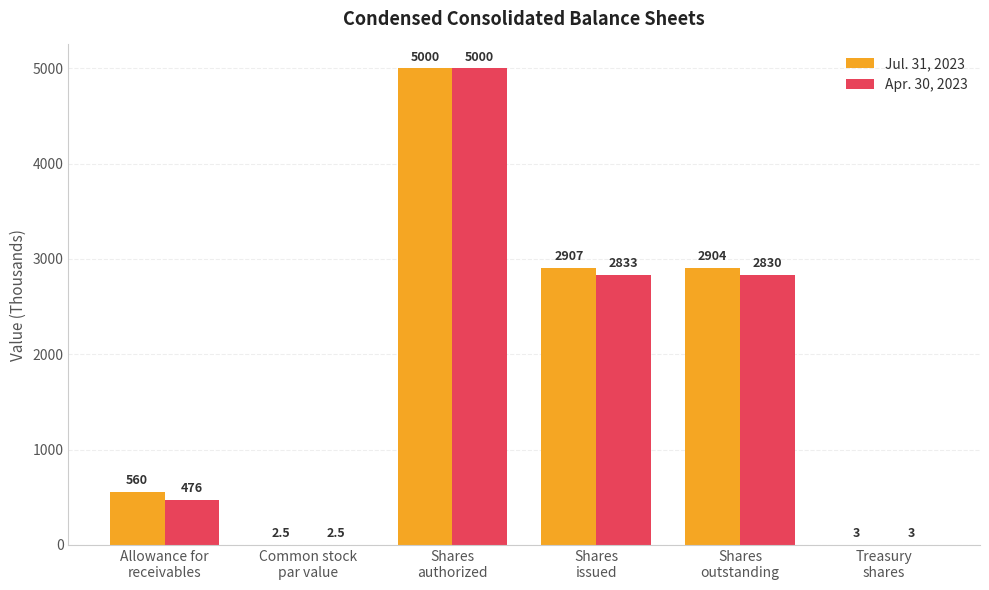

Is it true that Jul. 31, 2023 equals 5052.6 at Shares
issued?

False